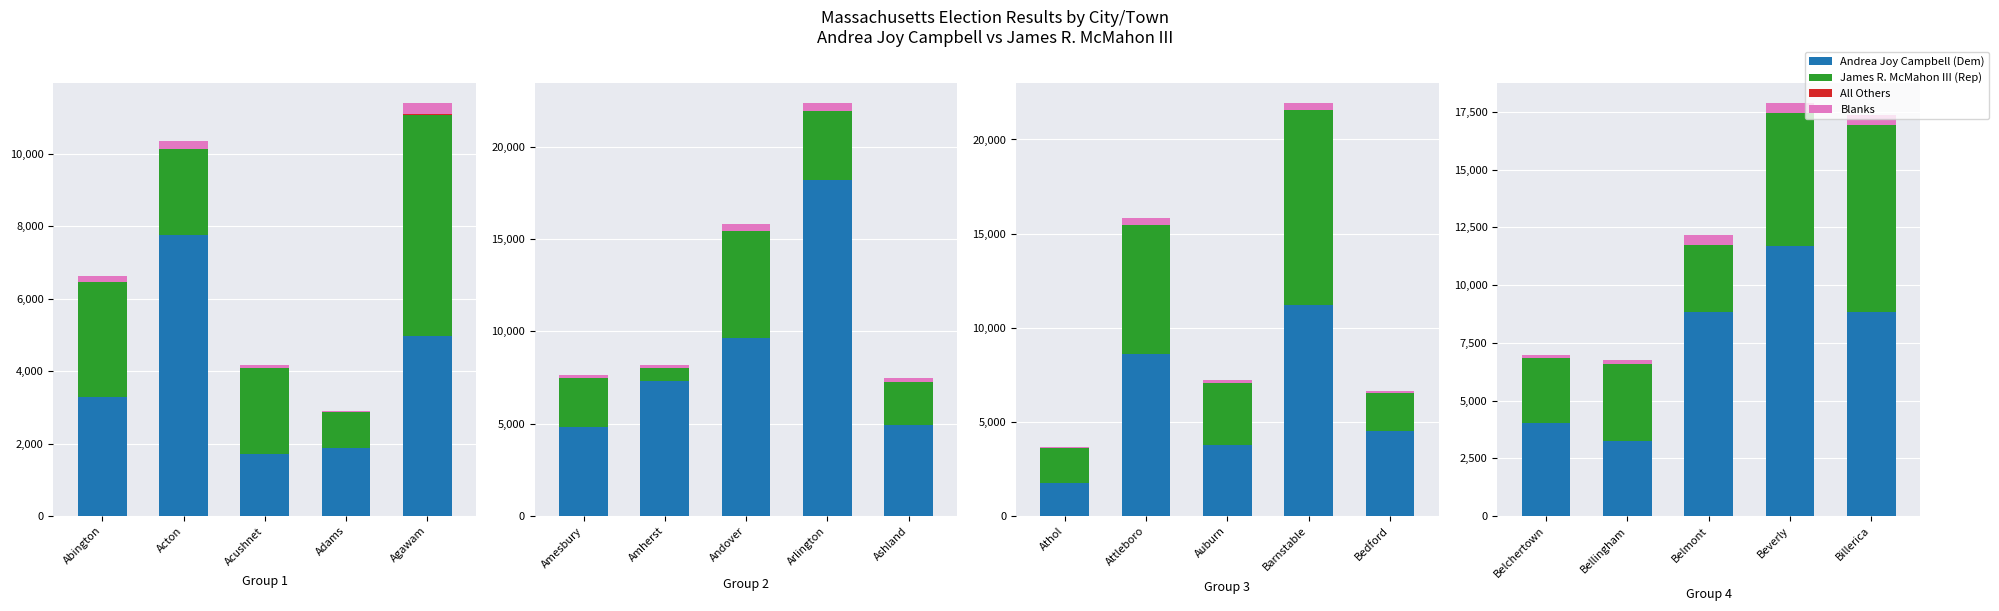

Does the chart contain any negative values?

No